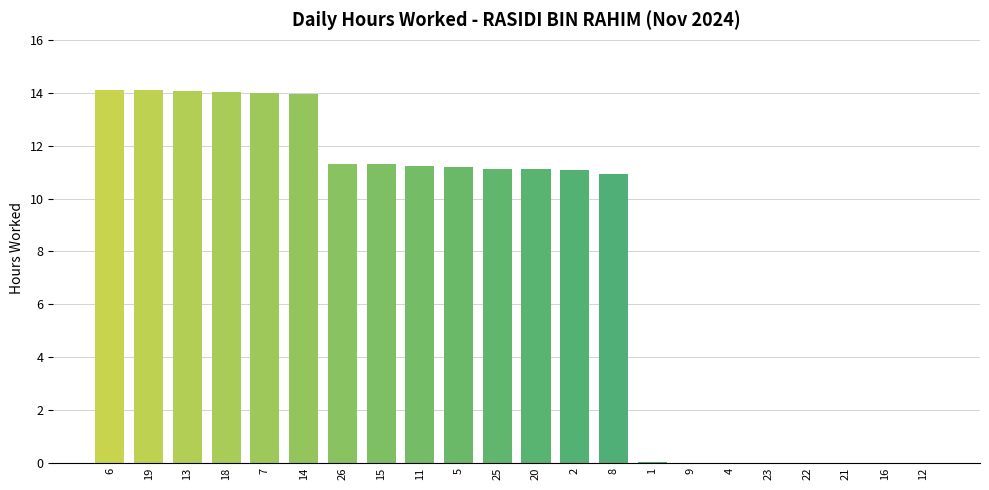

How many data points does each series have?

22